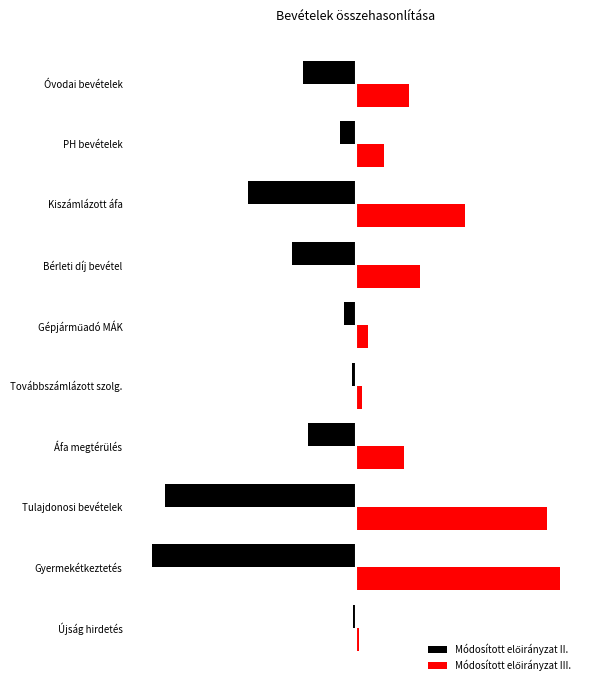

Where is Módosított előirányzat II. nearest to the value -13160?

Kiszámlázott áfa